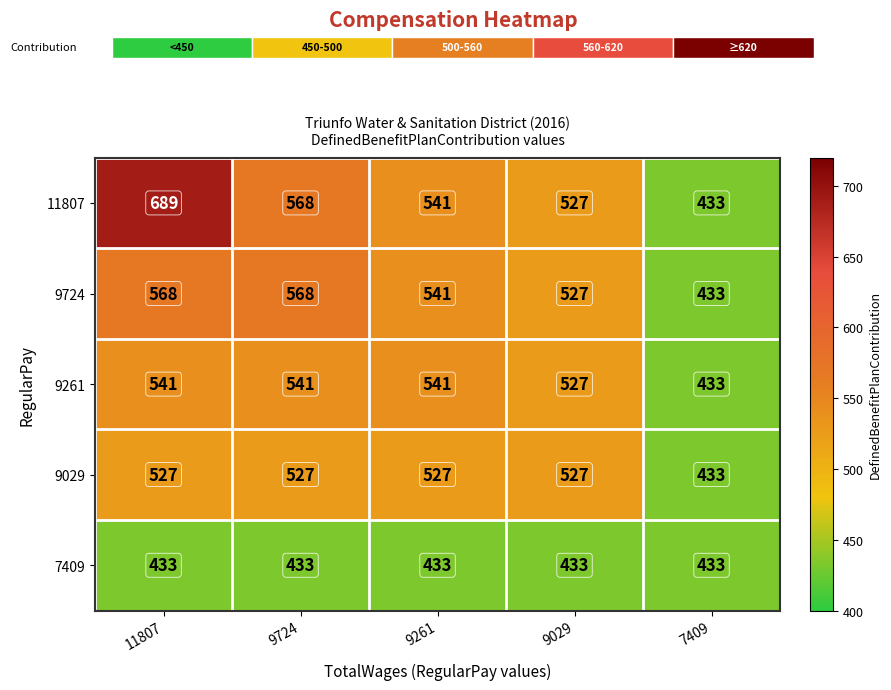

Reading right to left, transcribe all the data shown in this chart.

11807: 7409=433	9029=527	9261=541	9724=568	11807=689
9724: 7409=433	9029=527	9261=541	9724=568	11807=568
9261: 7409=433	9029=527	9261=541	9724=541	11807=541
9029: 7409=433	9029=527	9261=527	9724=527	11807=527
7409: 7409=433	9029=433	9261=433	9724=433	11807=433